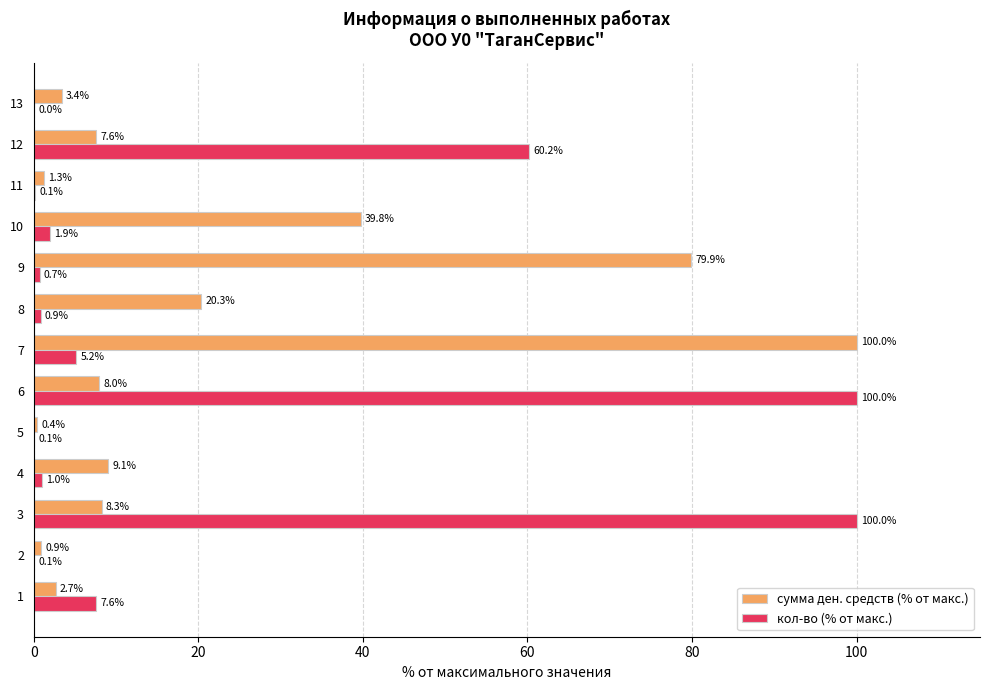

Is the value of сумма ден. средств (% от макс.) at 10 greater than the value of кол-во (% от макс.) at 5?

Yes